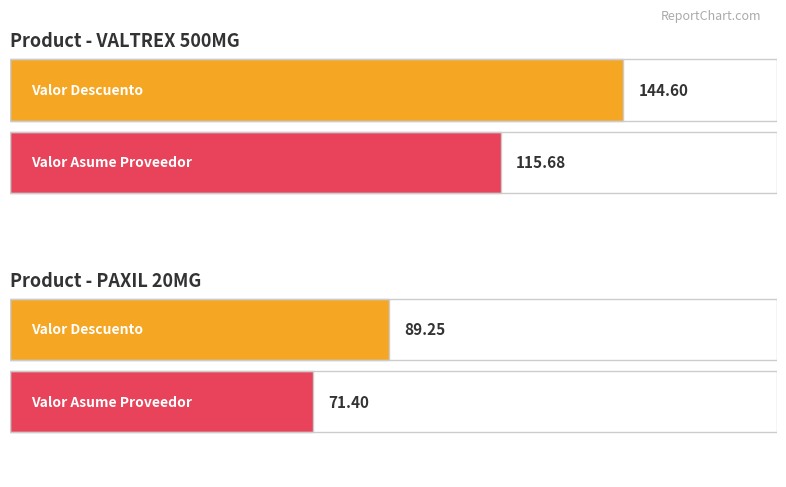

At 14, list the series in order from smallest to largest.

Valor Asume Proveedor, Valor Descuento